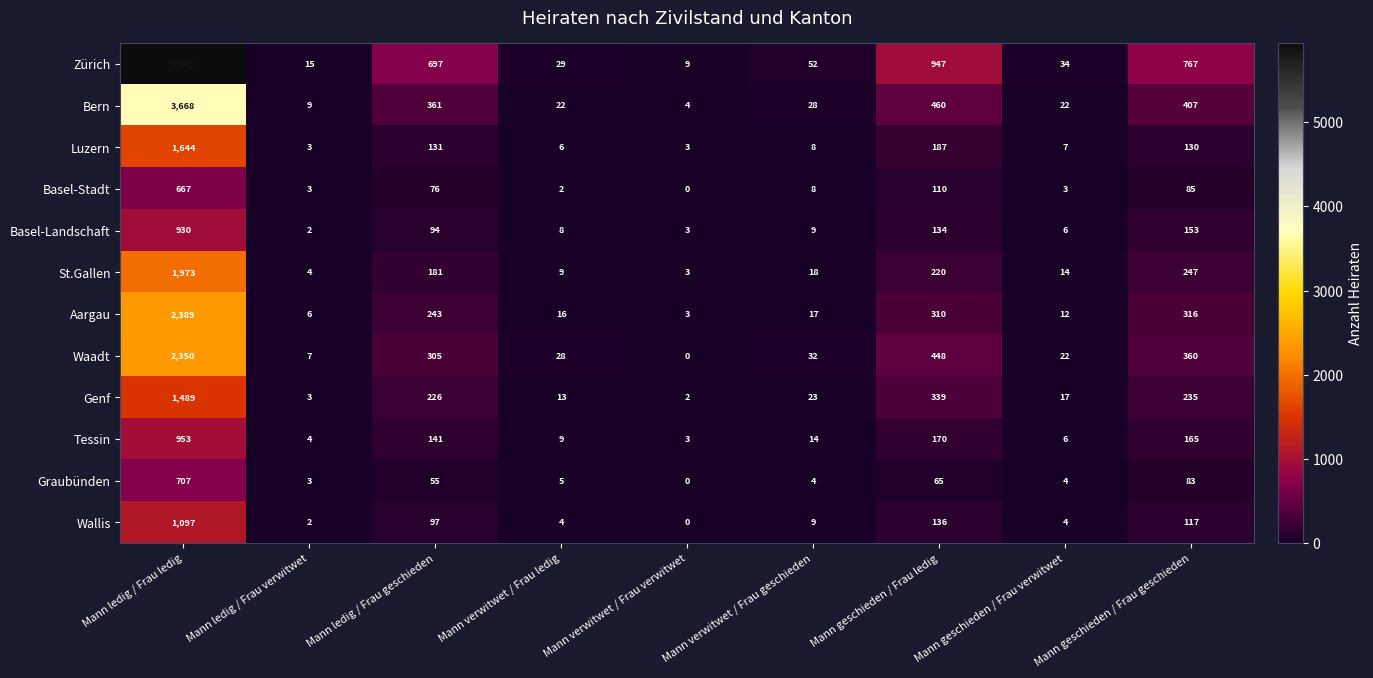

At how many categories does at least one series exceed 5269?

1